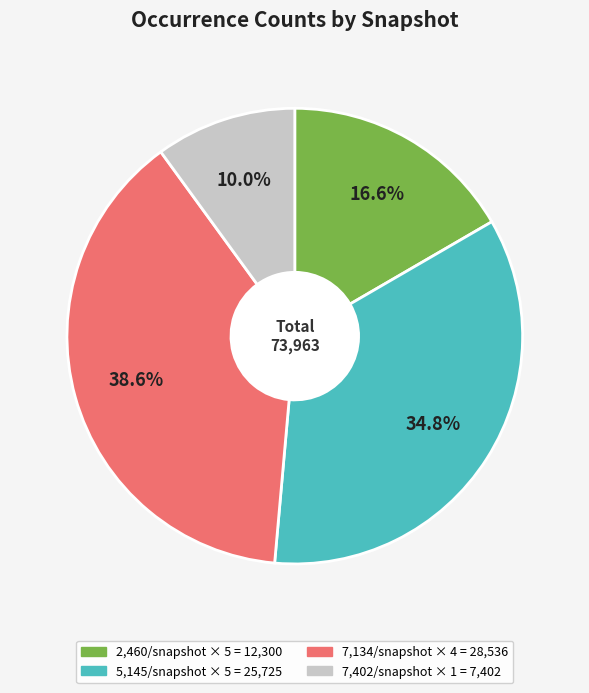

Does any single category account for the majority?

No